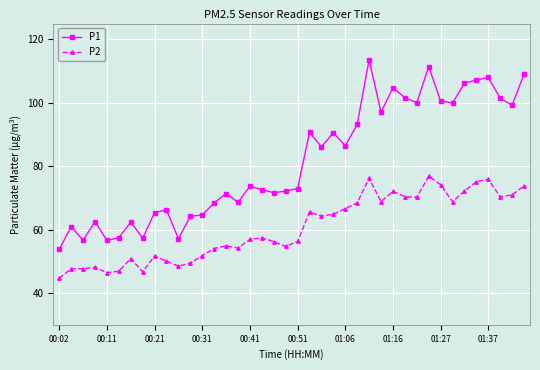

True or false: P2 and P1 cross at least once.

False